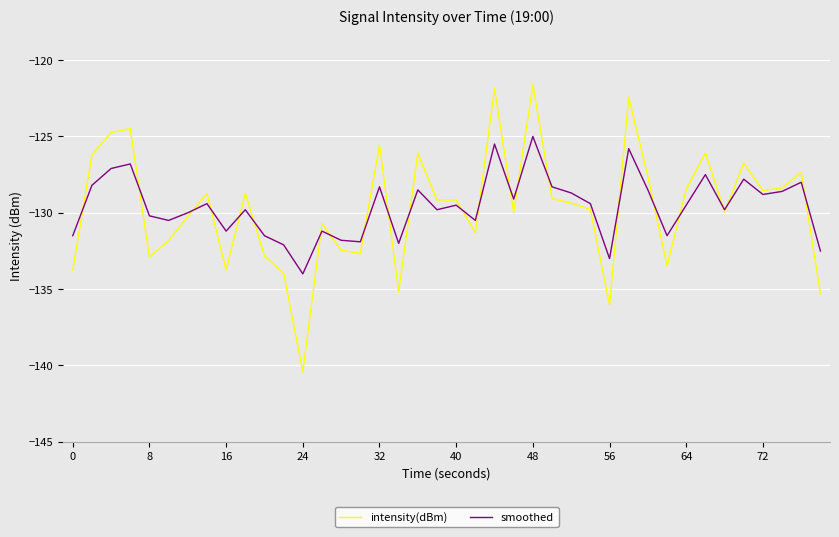

True or false: intensity(dBm) has more than 2 points higher than both neighbors.

True